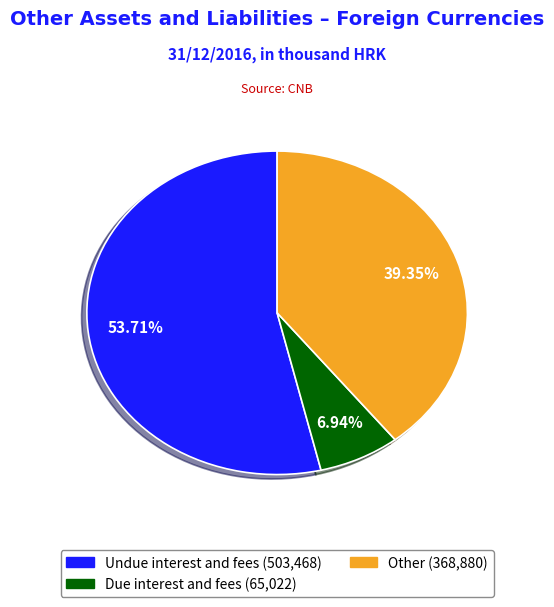

Is there a majority slice in this chart?

Yes